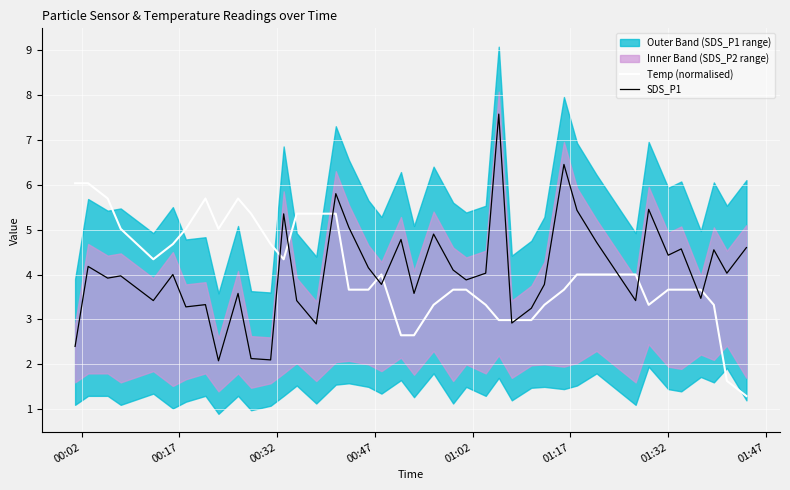

What is the minimum value for Temp (normalised)?

1.3